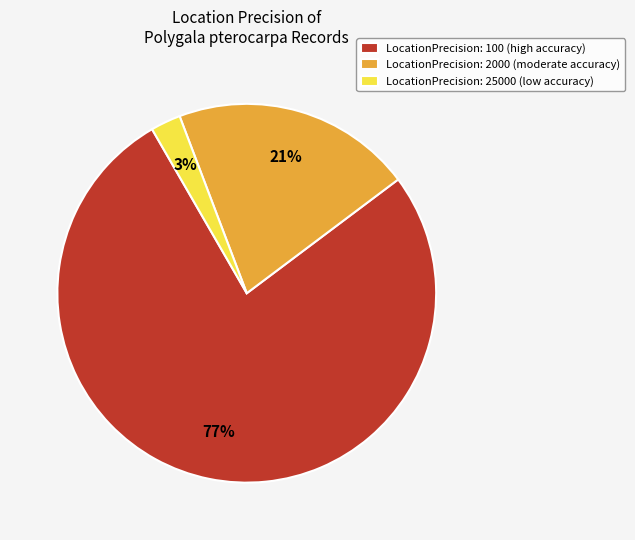

True or false: LocationPrecision: 25000 (low accuracy) accounts for 3% of the total.

True